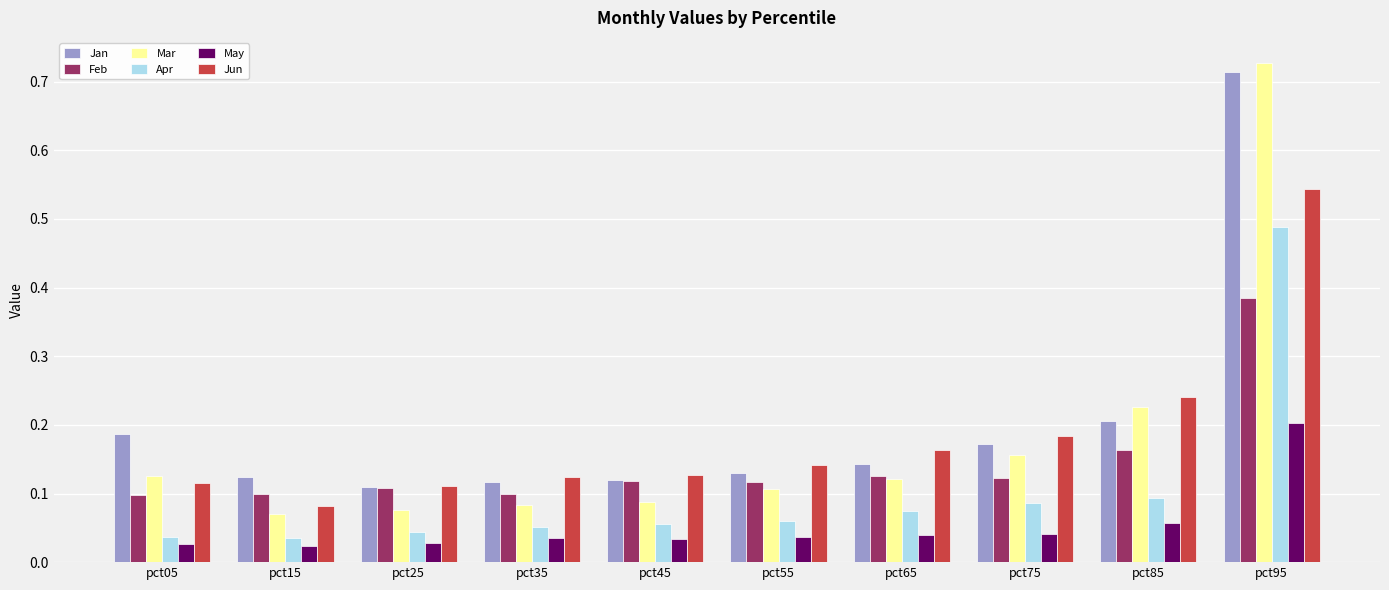

What is the sum of all Jan values?

2.0